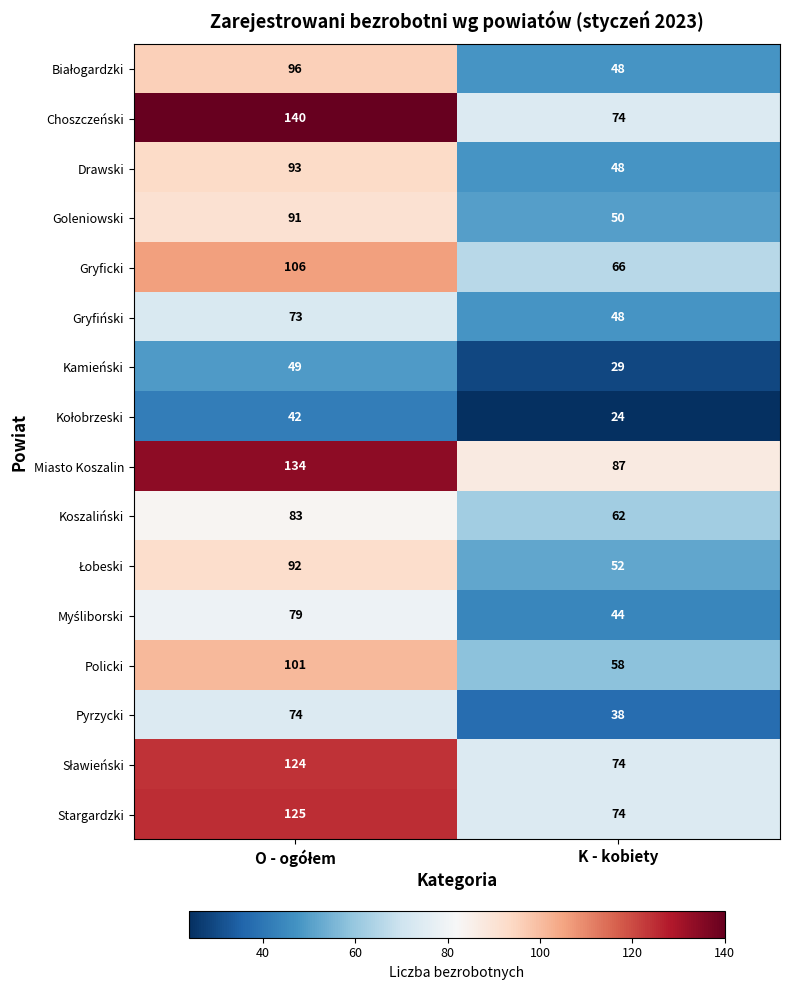

Which series has the widest spread of values?

Choszczeński